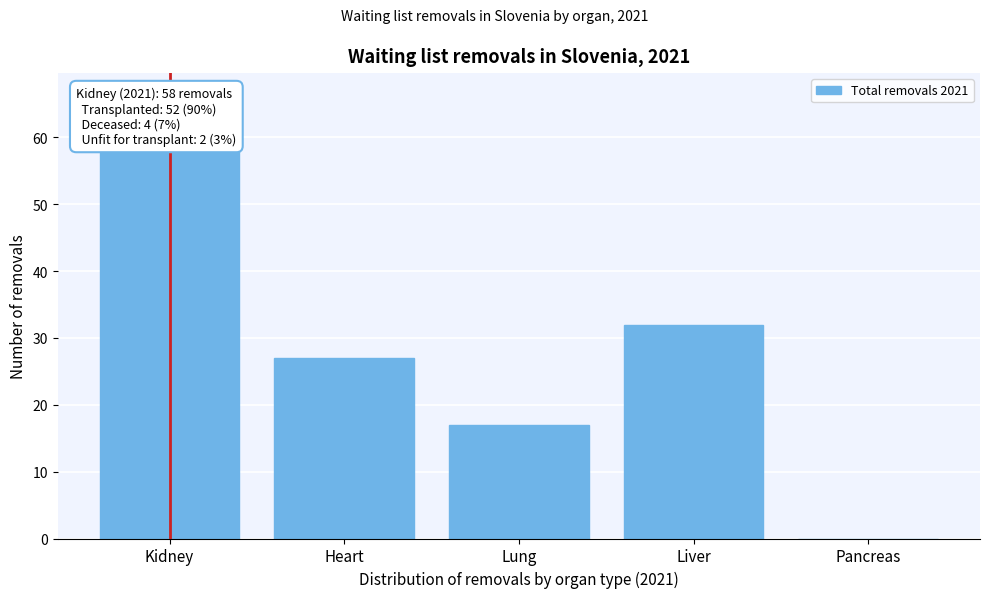

Reading right to left, what are all the values shown in this chart?

Pancreas=0	Liver=32	Lung=17	Heart=27	Kidney=58